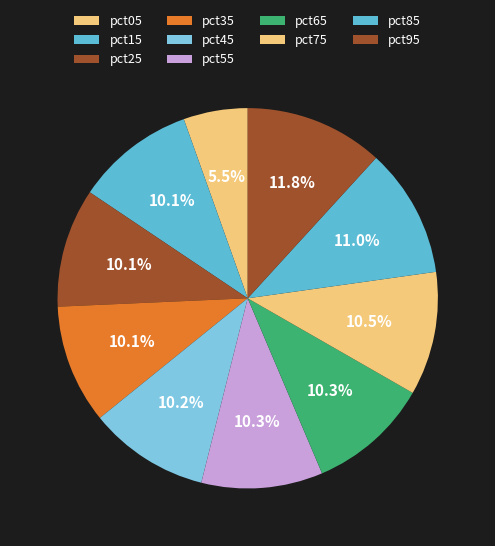

What is the smallest slice in the pie chart?

pct05